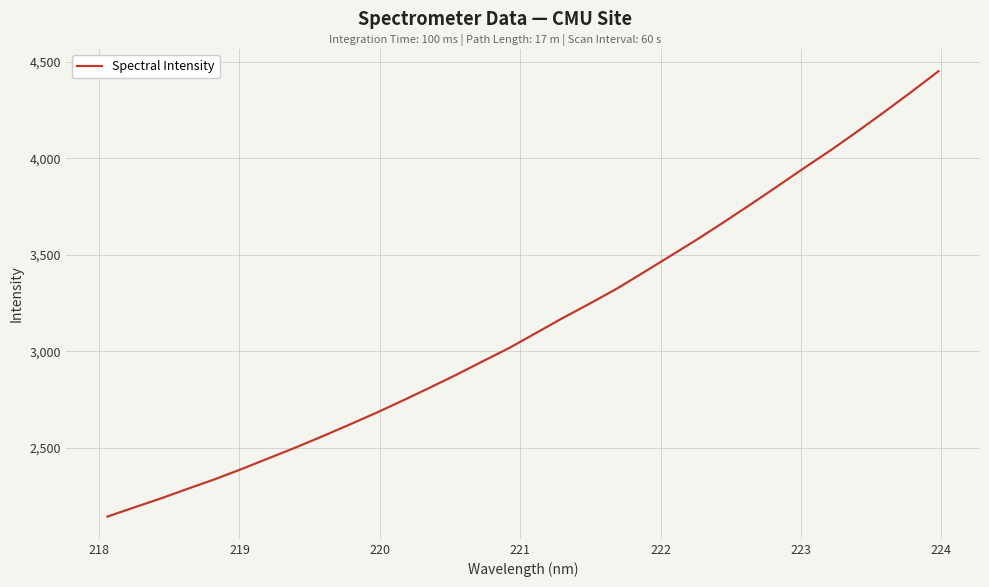

What is the difference between the maximum and minimum values?

2307.6